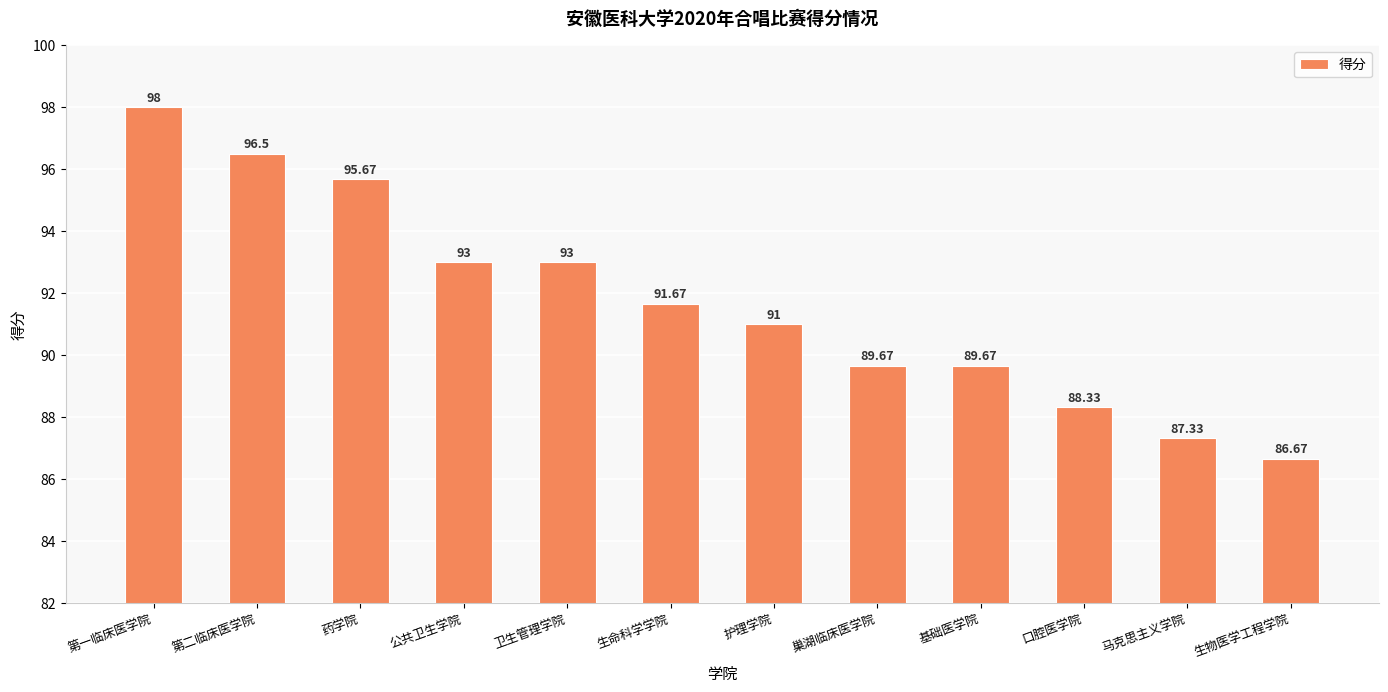

What is the sum of all values?

1100.5